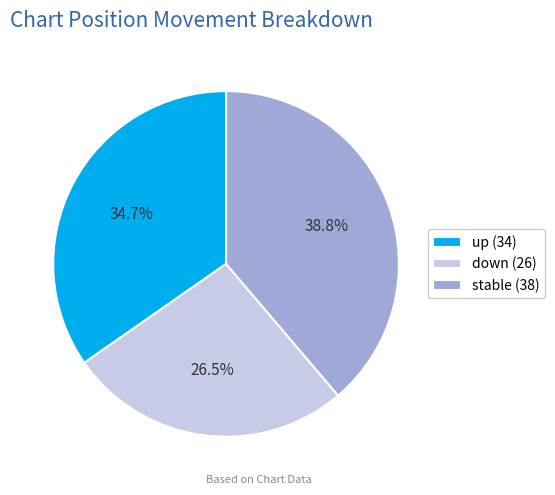

What portion of the pie excludes up (34)?

65.3%